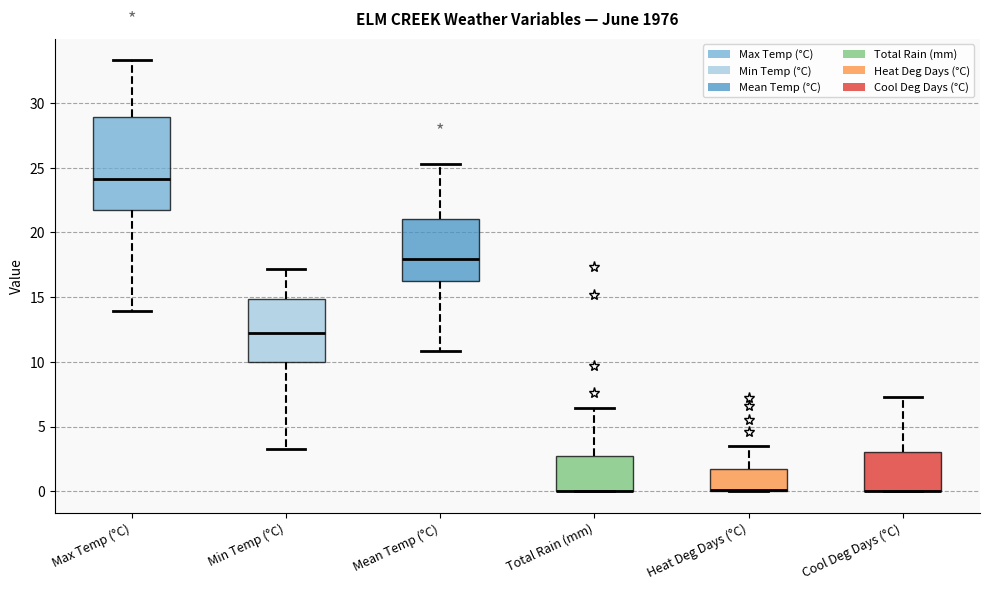

Where is the lower edge of the box for Mean Temp (°C) on the y-axis? The values are not printed on the chart, so give them approximately, as read against the axis.

16.5